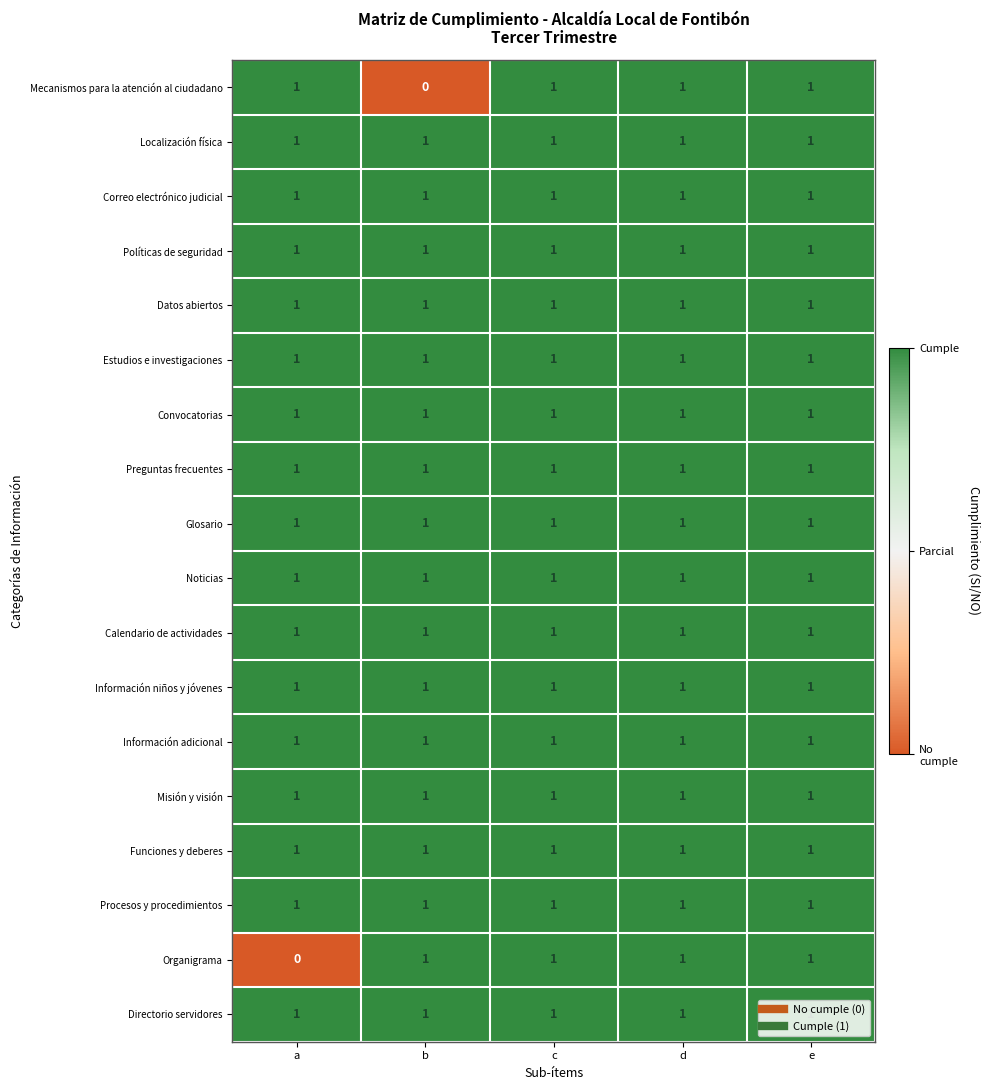

The value of Información niños y jóvenes at c is 0. True or false?

False